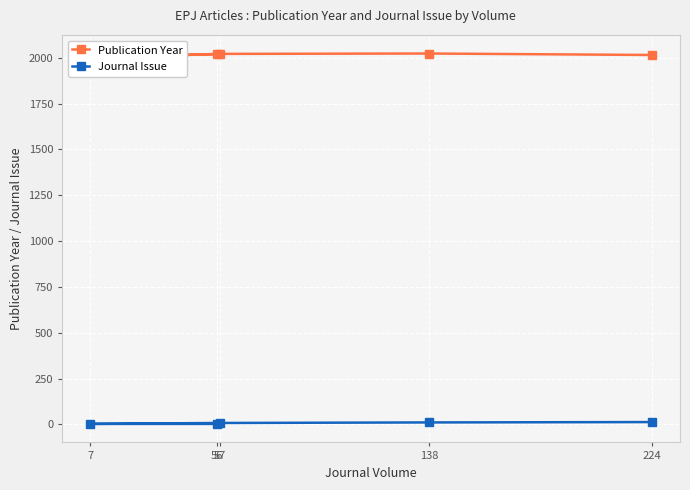

How many lines are shown in the chart?

2